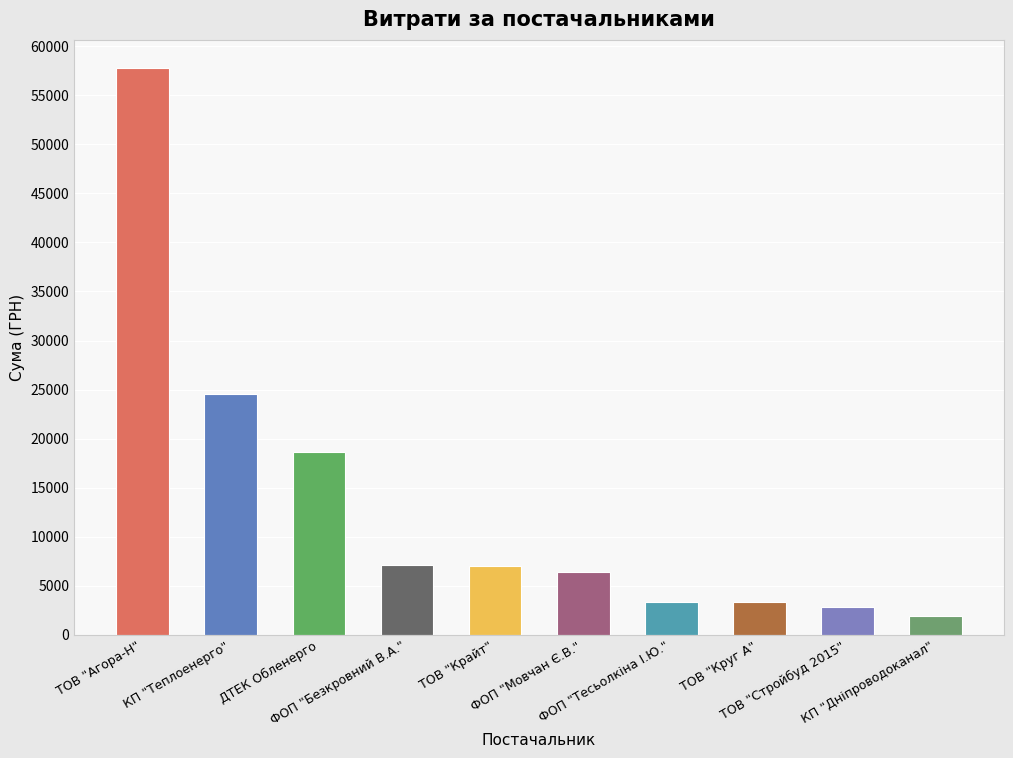

How many series are shown in this chart?

1